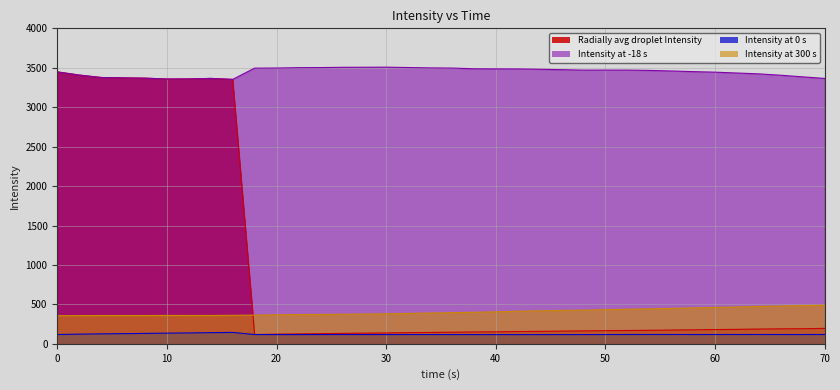

Which category has the highest value in the Intensity at -18 s series?

30